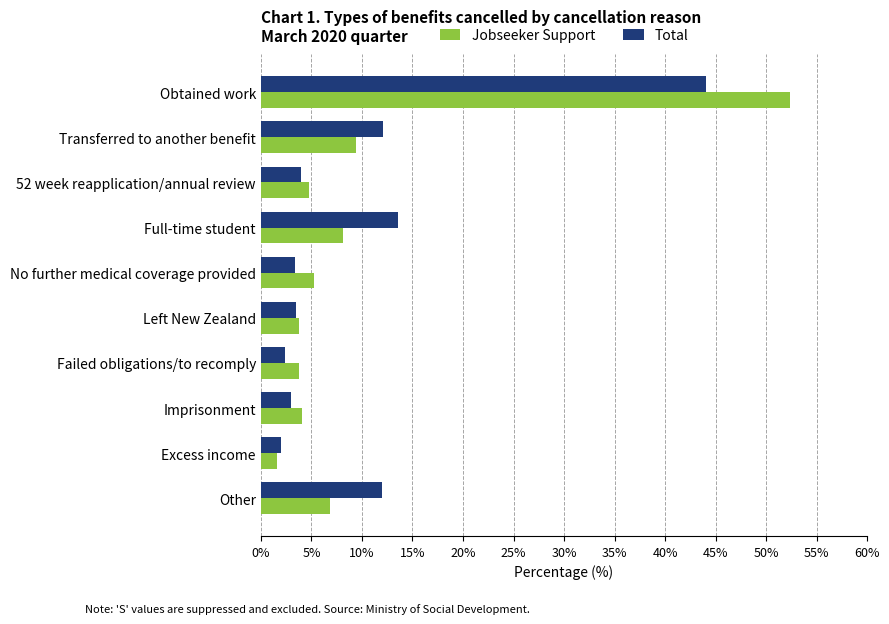

What is the difference between the highest and lowest values at No further medical coverage provided?

1.9